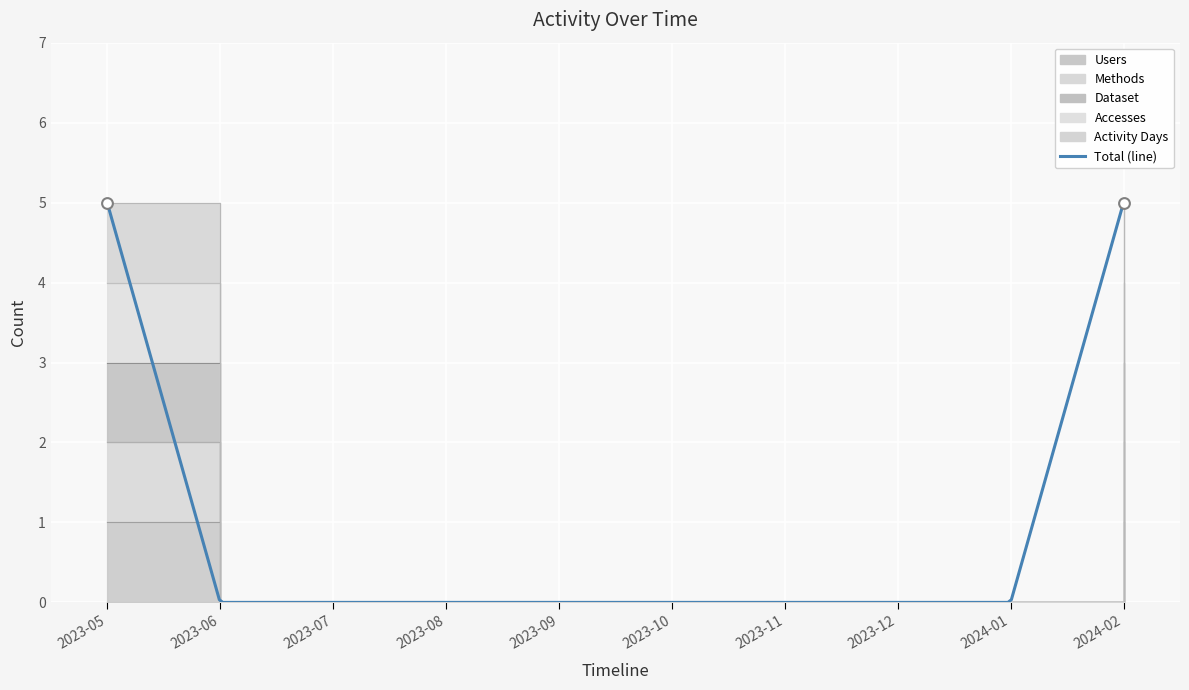

Which series has the widest spread of Y values?

Accesses